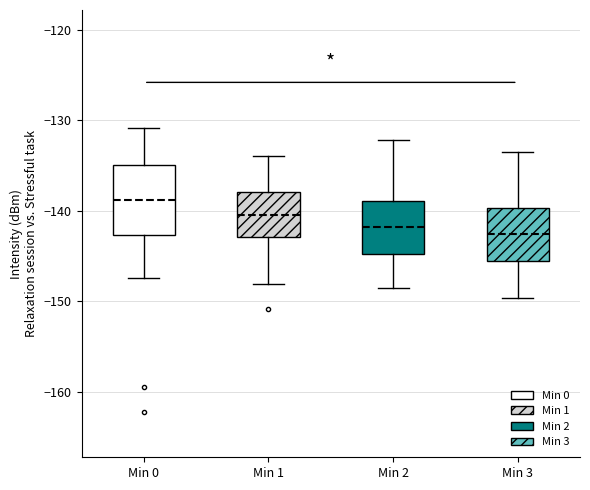

Which box's median line is the highest?

Min 0